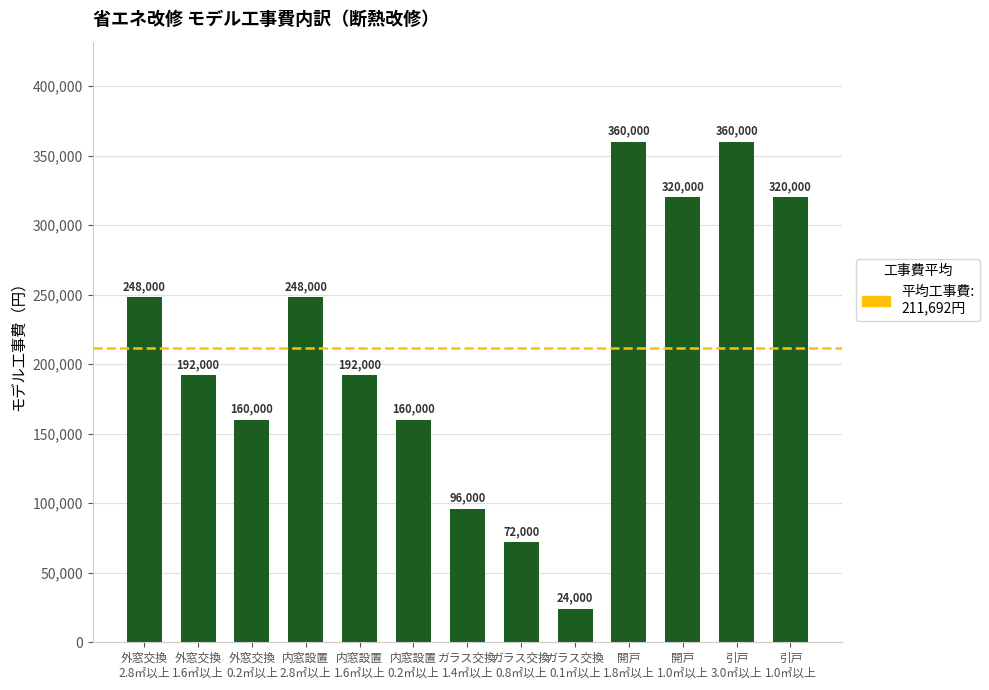

What is the label of the 7th bar from the right?

ガラス交換
1.4㎡以上